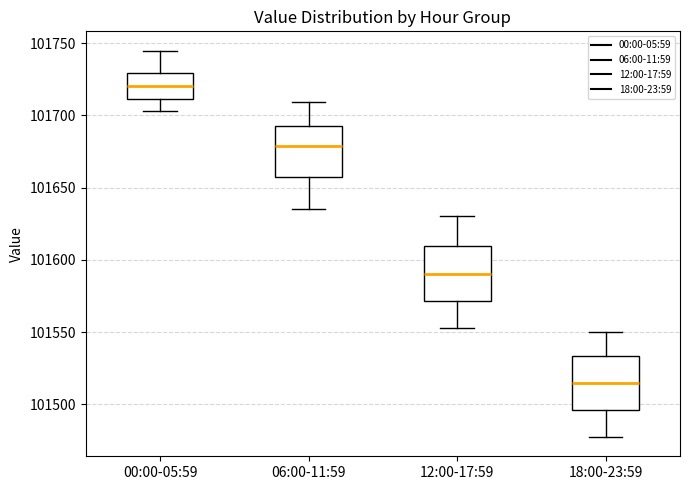

Reading left to right, read every box against the y-axis: the position of its median line, the range the box covers, and the ends of its whiskers. The values are not printed on the chart, so give them approximately, as read against the axis.

00:00-05:59: median 101720, box 101710 to 101730, whiskers 101705 to 101745
06:00-11:59: median 101680, box 101655 to 101690, whiskers 101635 to 101710
12:00-17:59: median 101590, box 101570 to 101610, whiskers 101555 to 101630
18:00-23:59: median 101515, box 101495 to 101535, whiskers 101480 to 101550